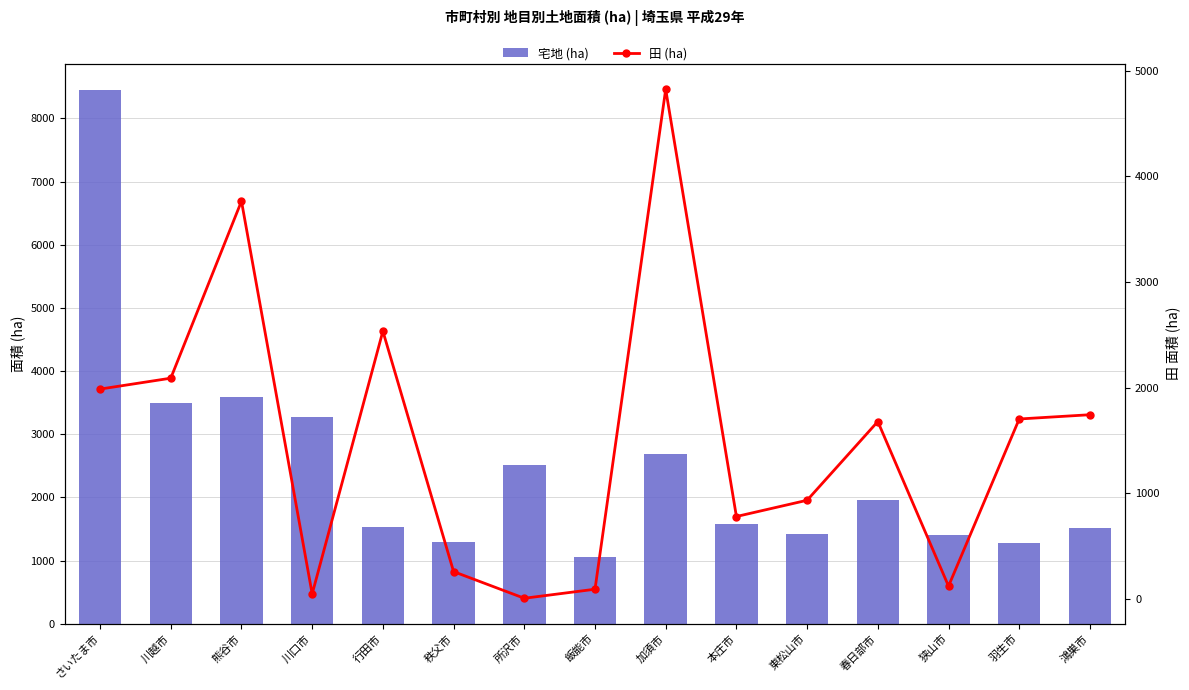

Is the value of 田 (ha) at 所沢市 greater than the value of 宅地 (ha) at 羽生市?

No